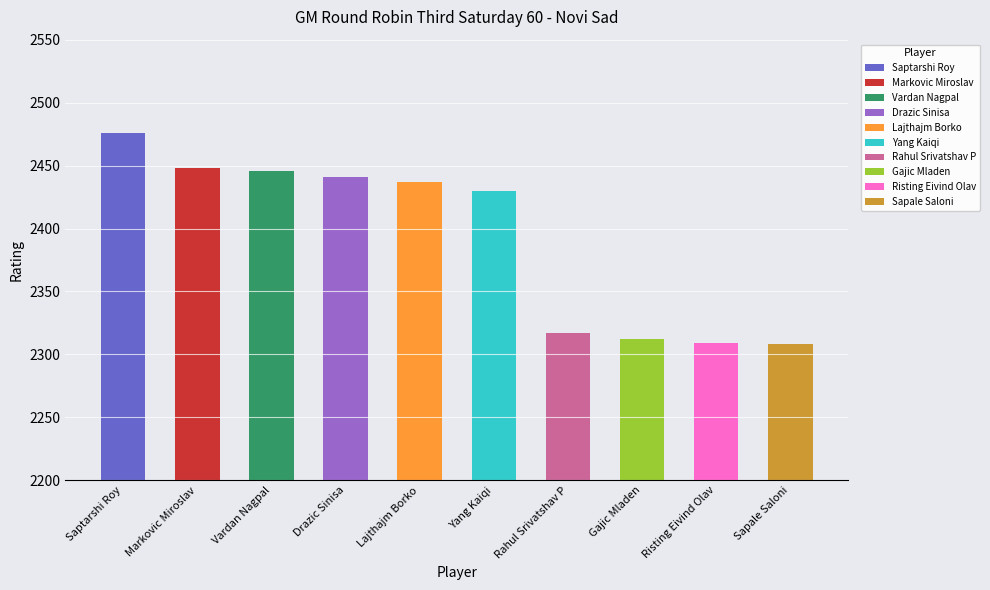

What is the sum of all values?

23924